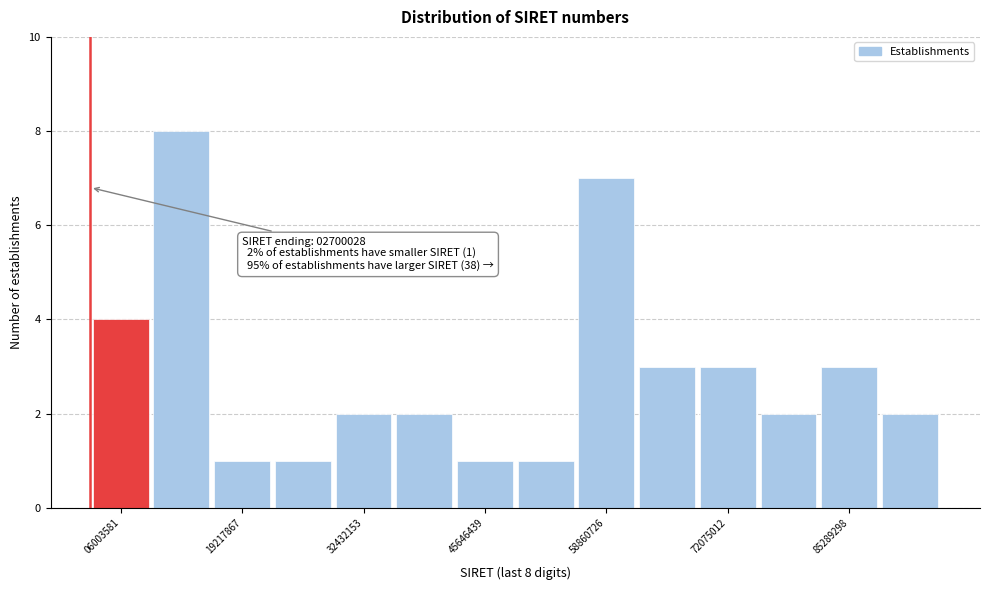

Around what value on the x-axis is the tallest bar? Give the approximate position of its centre, as read against the axis.

12000000